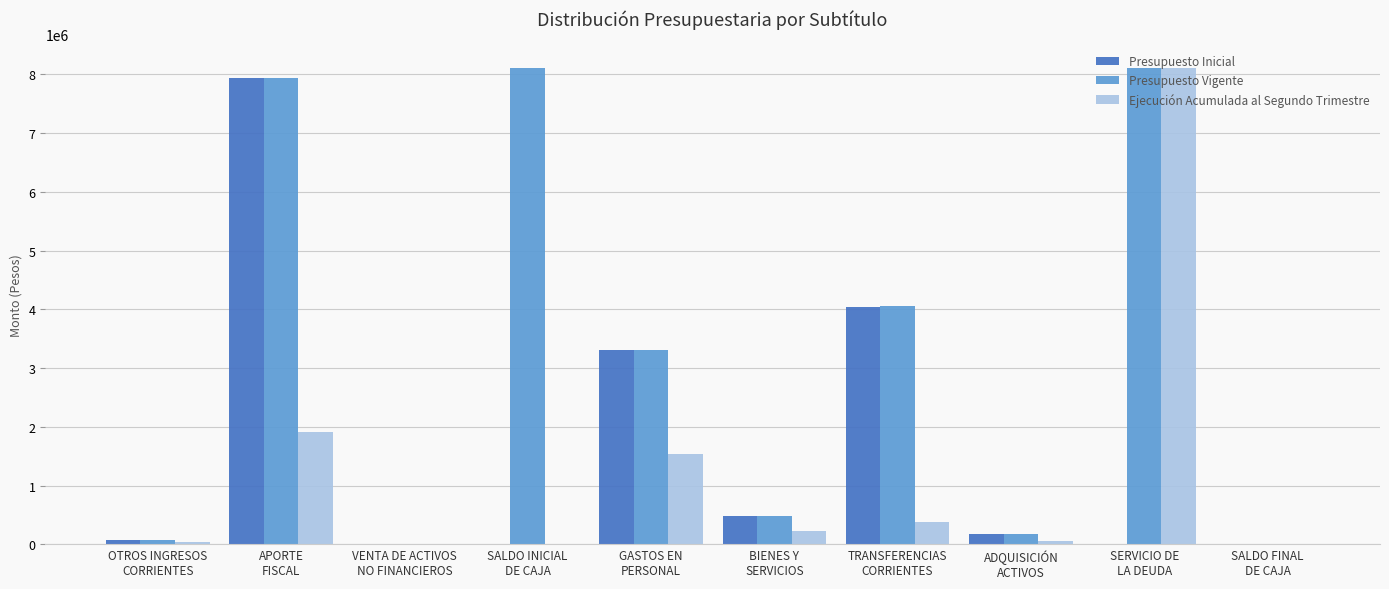

What is the sum of all Presupuesto Inicial values?

16034696